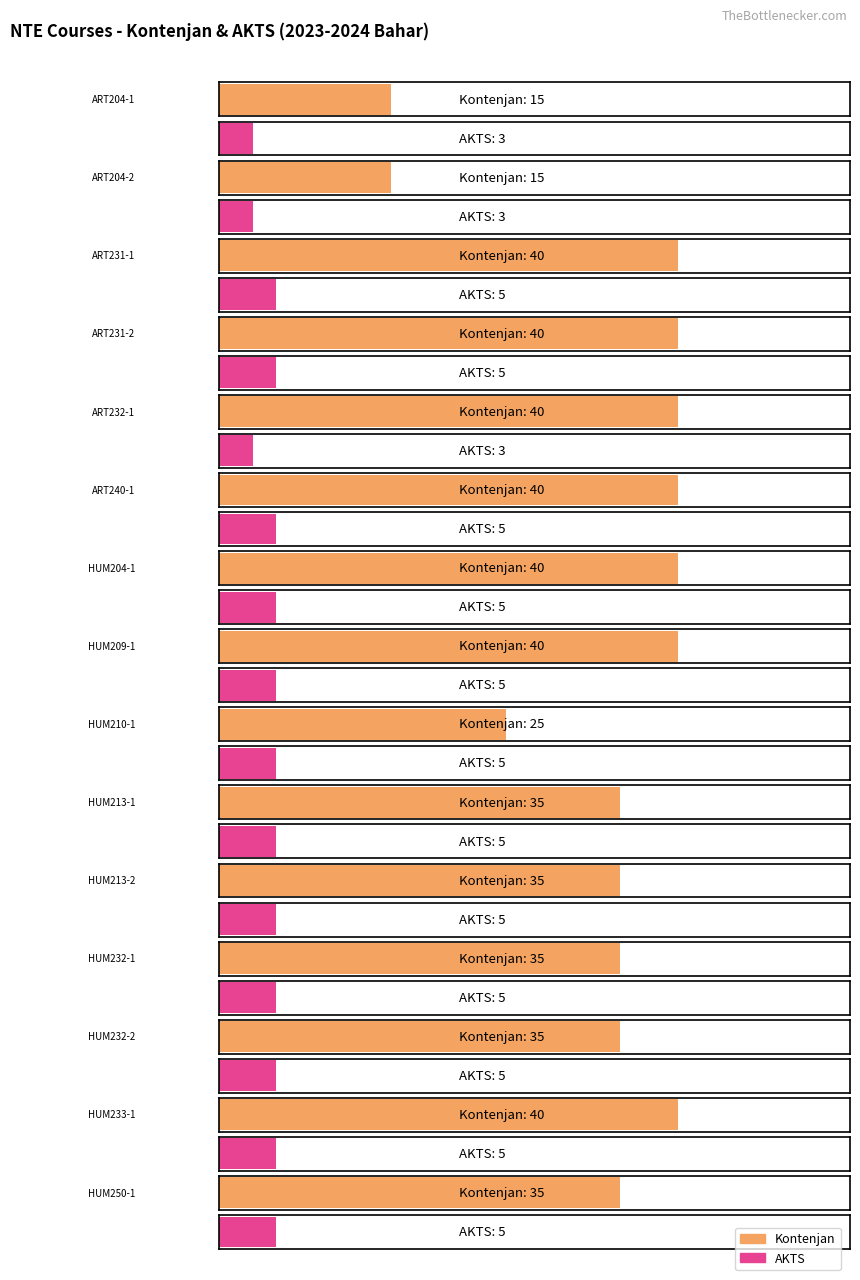

How many bars are there in each group?

2